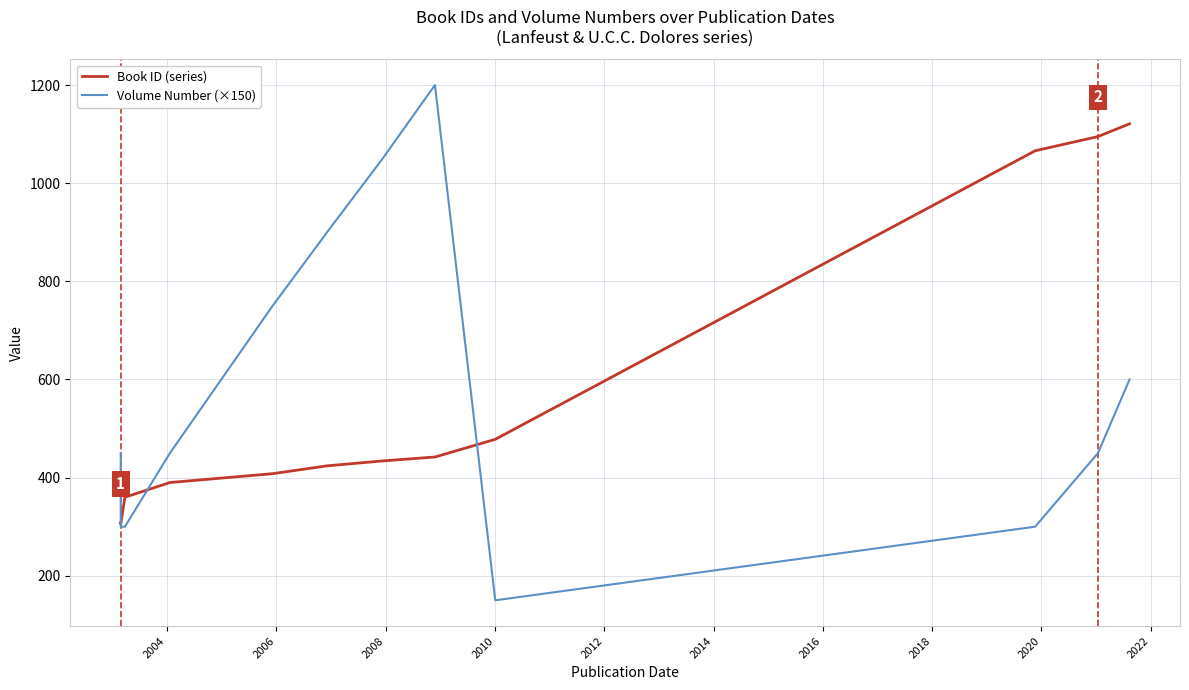

What is the total value across all series at 2020?

1366